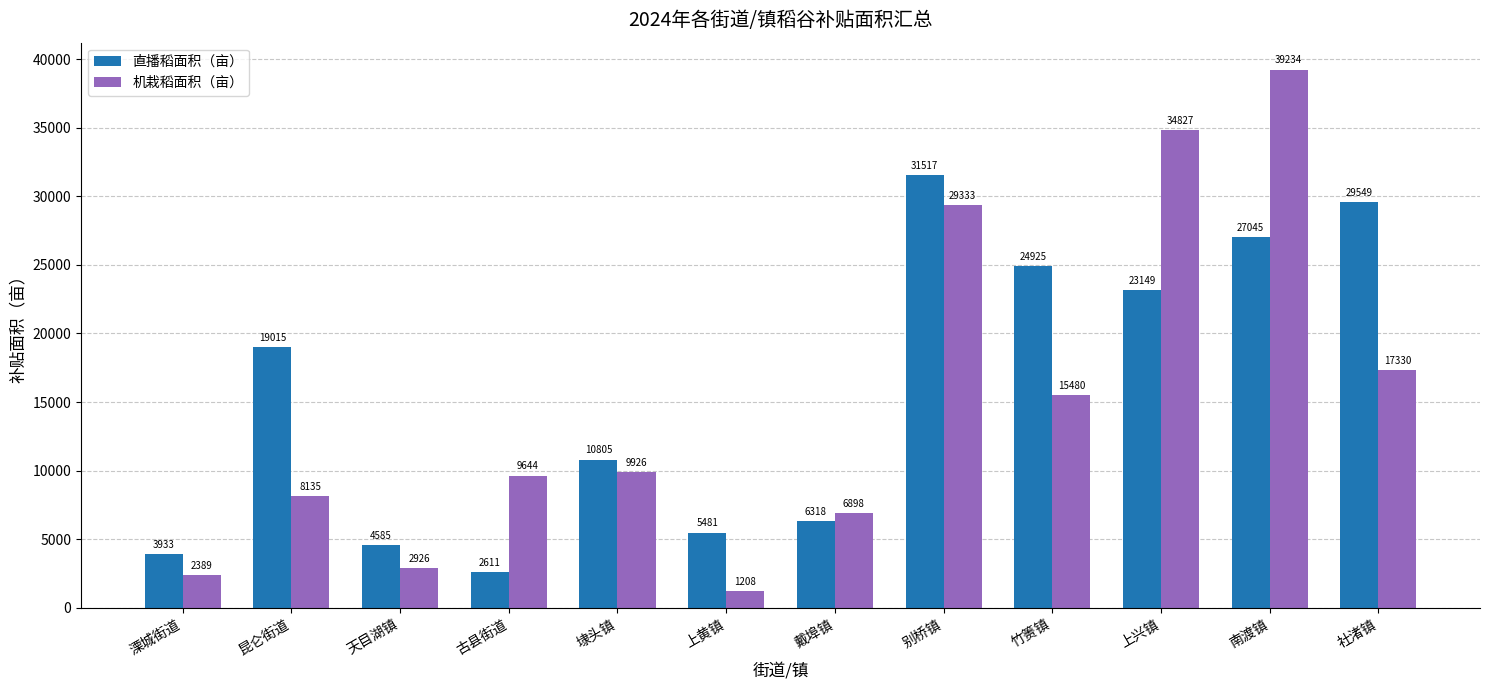

What are all the series names shown in the legend?

直播稻面积（亩）, 机栽稻面积（亩）